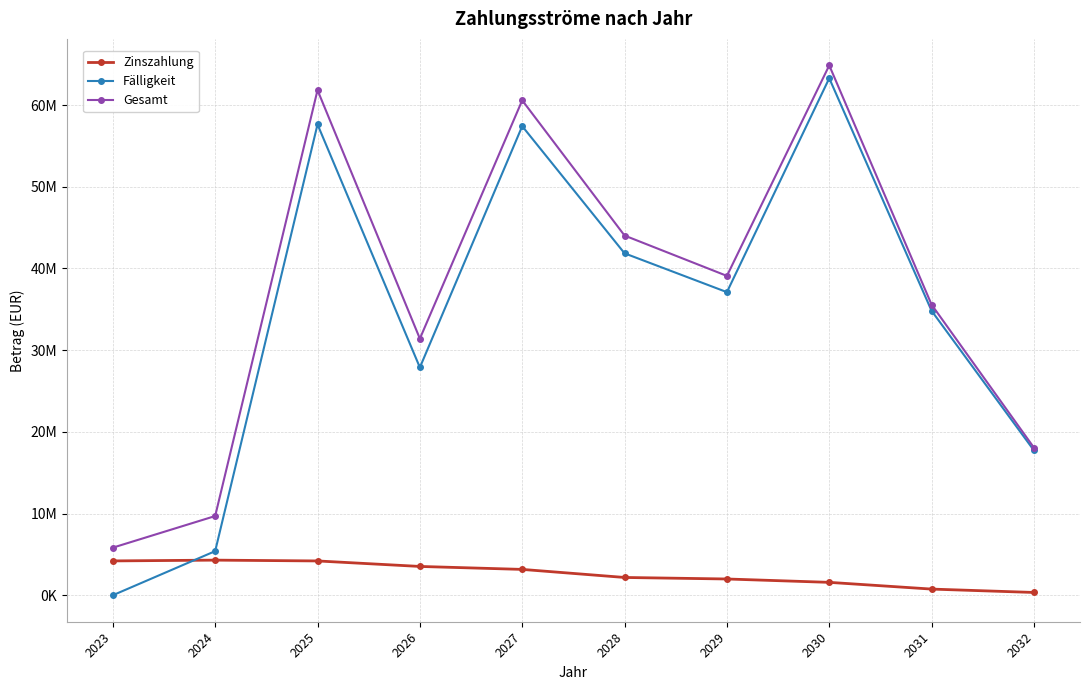

What is the difference between the second highest and minimum values in the Zinszahlung series?

3861028.2